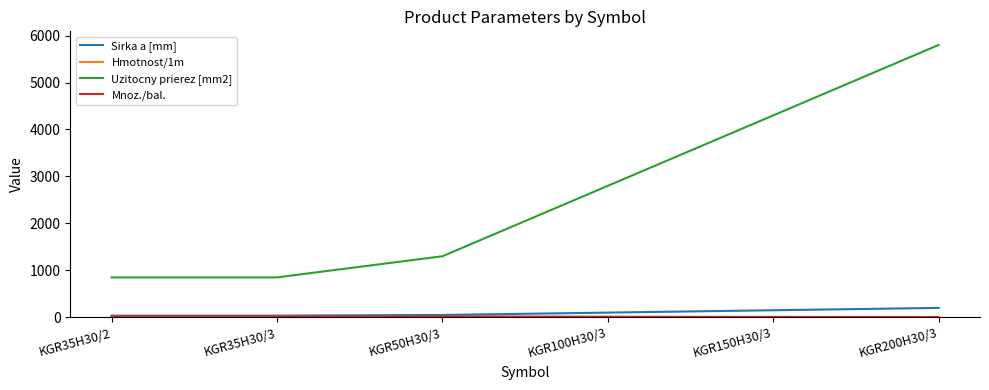

Which series has the widest spread of values?

Uzitocny prierez [mm2]